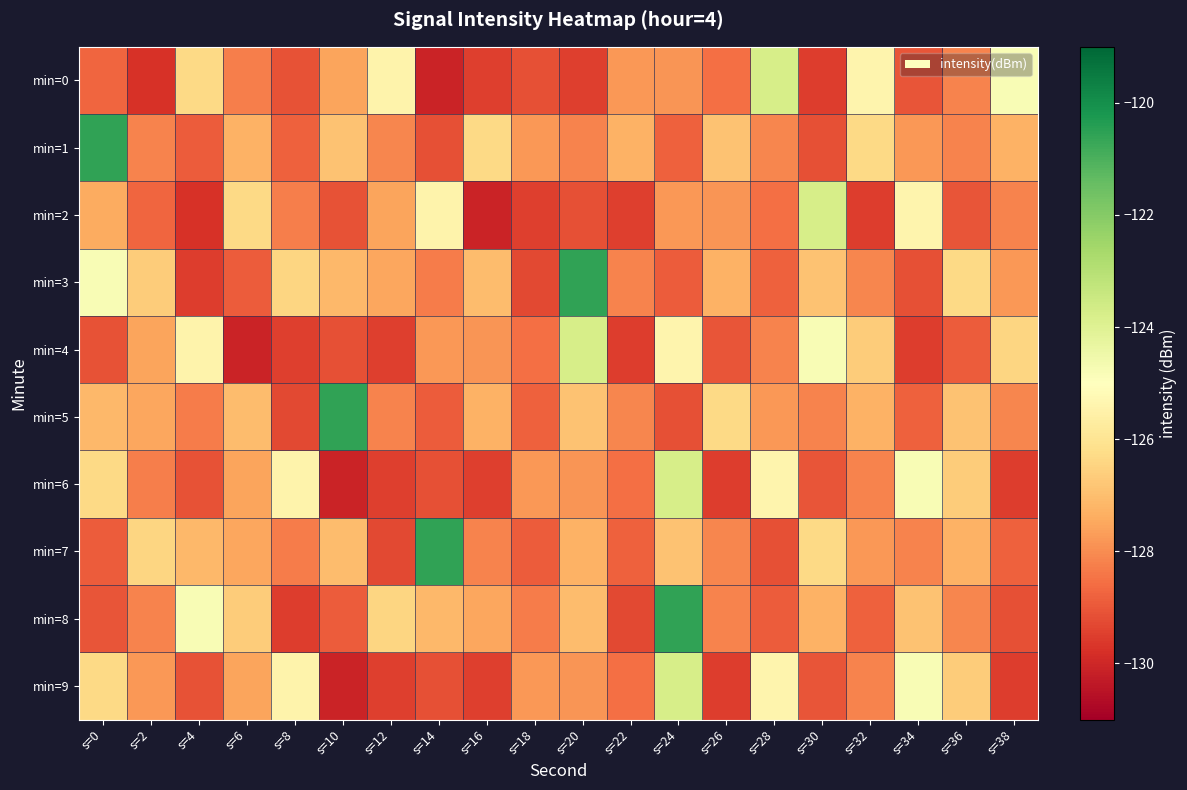

What is the minimum value shown in the chart?

-130.1